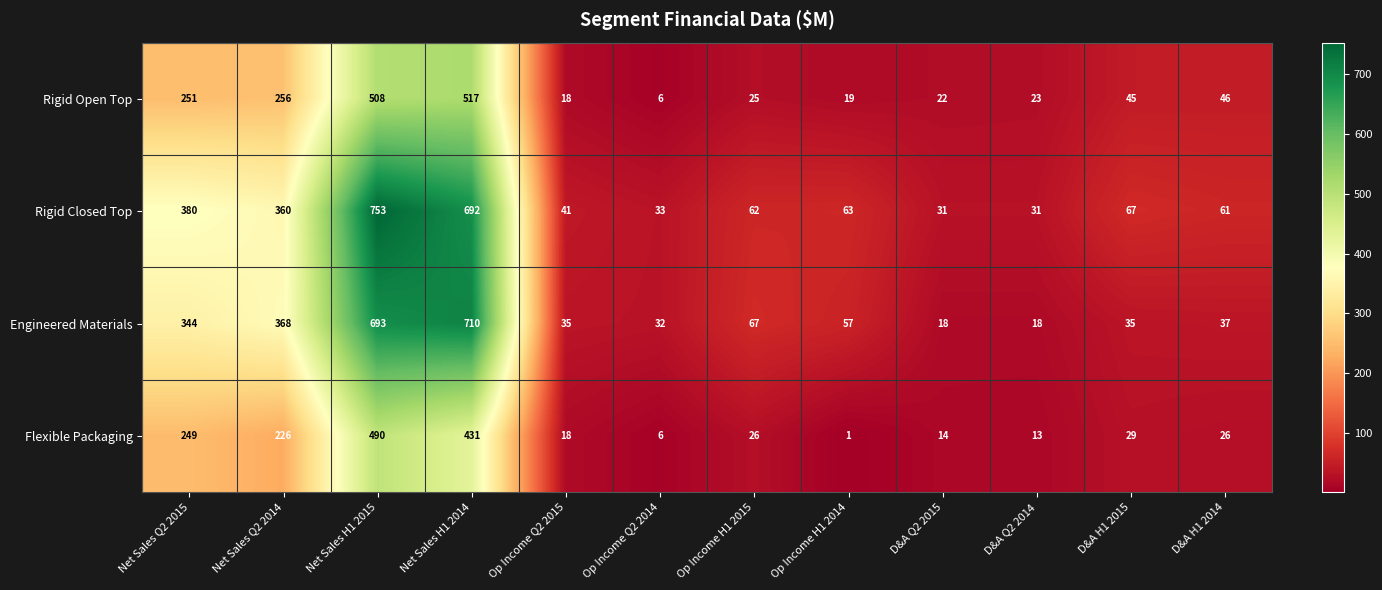

List the series in order of their overall mean, highest first.

Rigid Closed Top, Engineered Materials, Rigid Open Top, Flexible Packaging